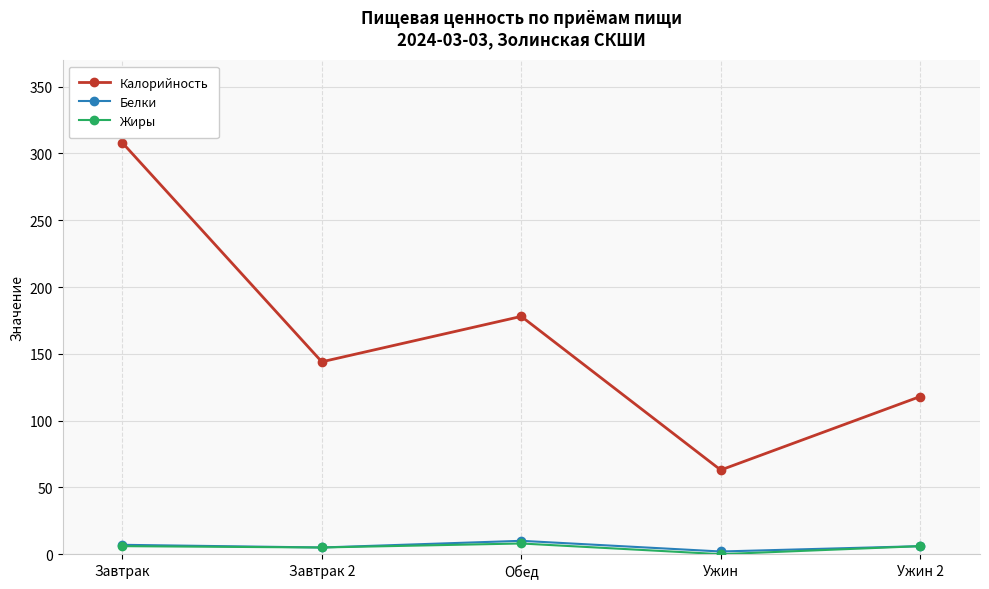

Which series has the largest range (max minus min)?

Калорийность